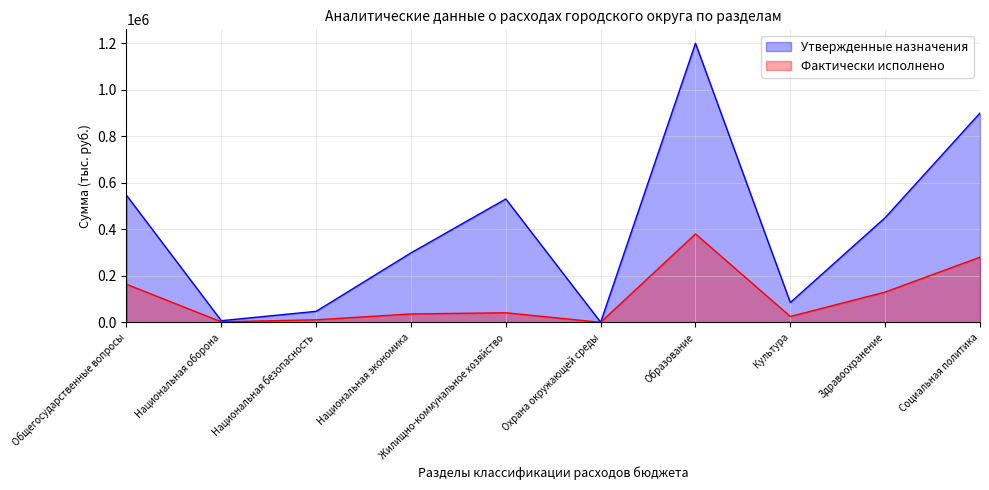

What is the sum of all Утвержденные назначения values?

4064469.5